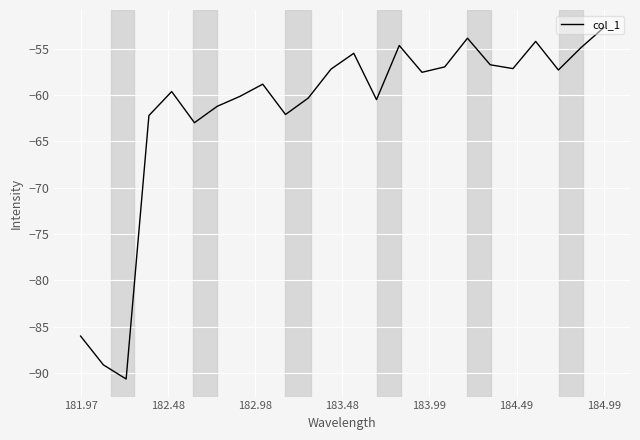

What is the difference between the maximum and minimum values?

37.9